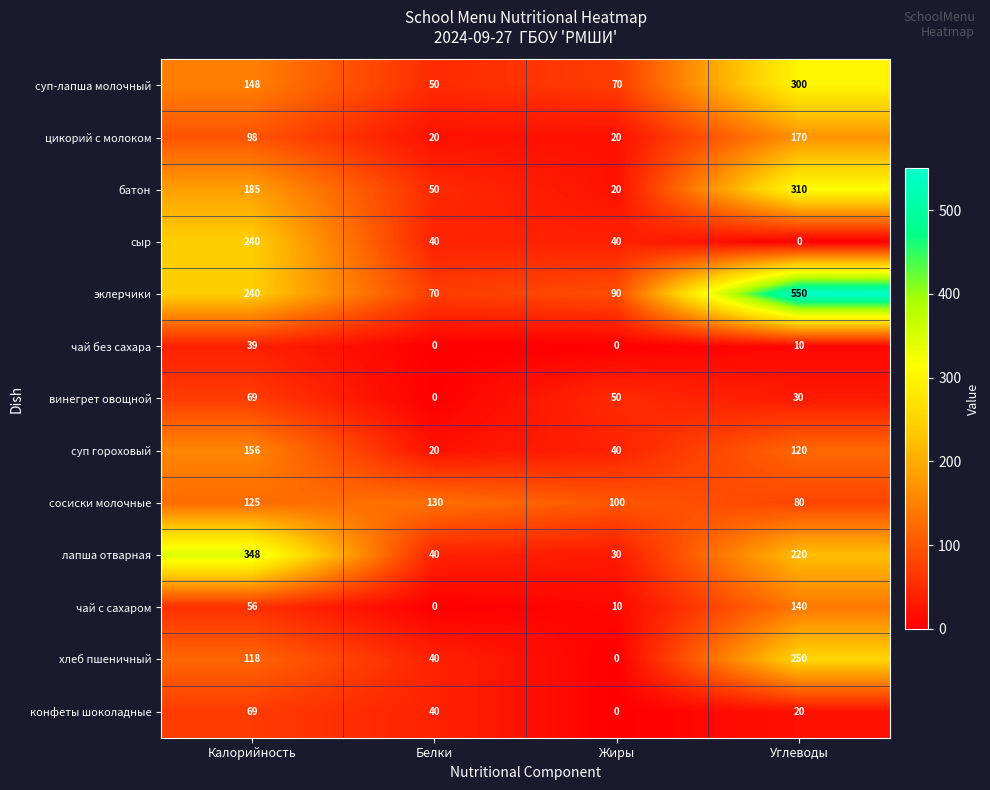

Where is хлеб пшеничный nearest to the value 125?

Калорийность